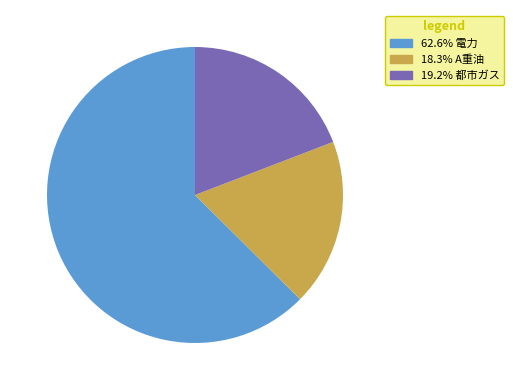

Is there any slice that represents more than half of the pie?

Yes